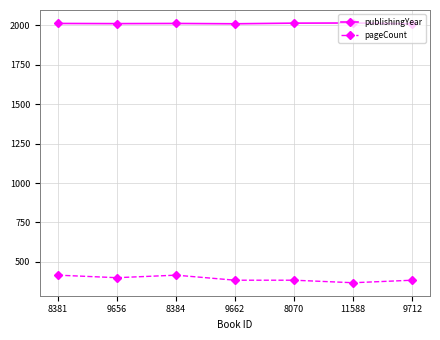

Is it true that pageCount equals 416 at 8381?

True